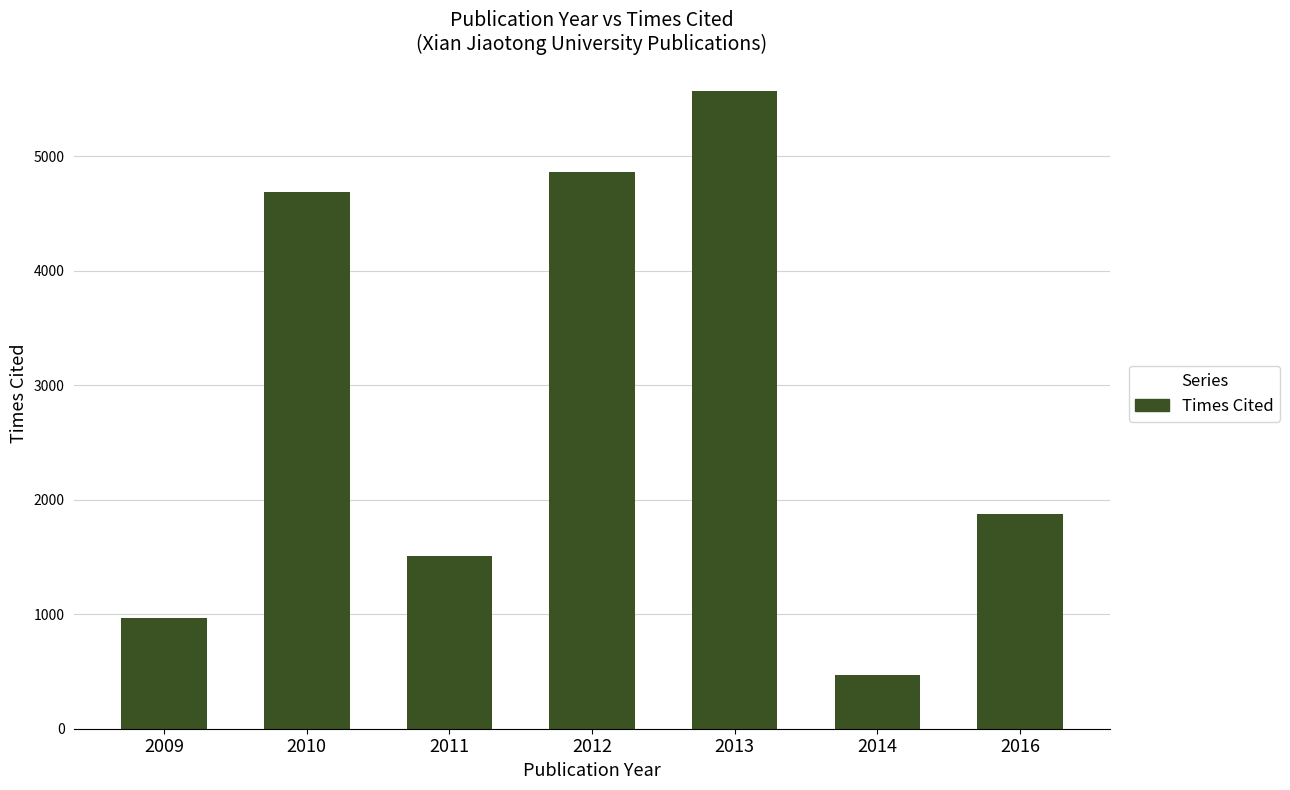

Rank the categories by value from lowest to highest.

2014, 2009, 2011, 2016, 2010, 2012, 2013